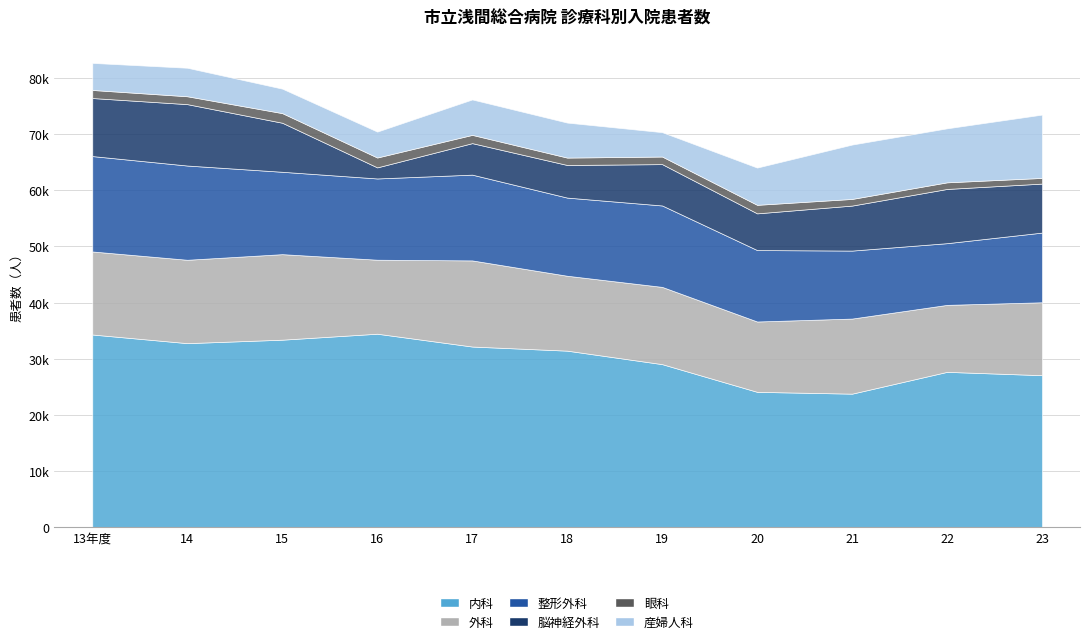

What is the maximum value shown in the chart?

34451